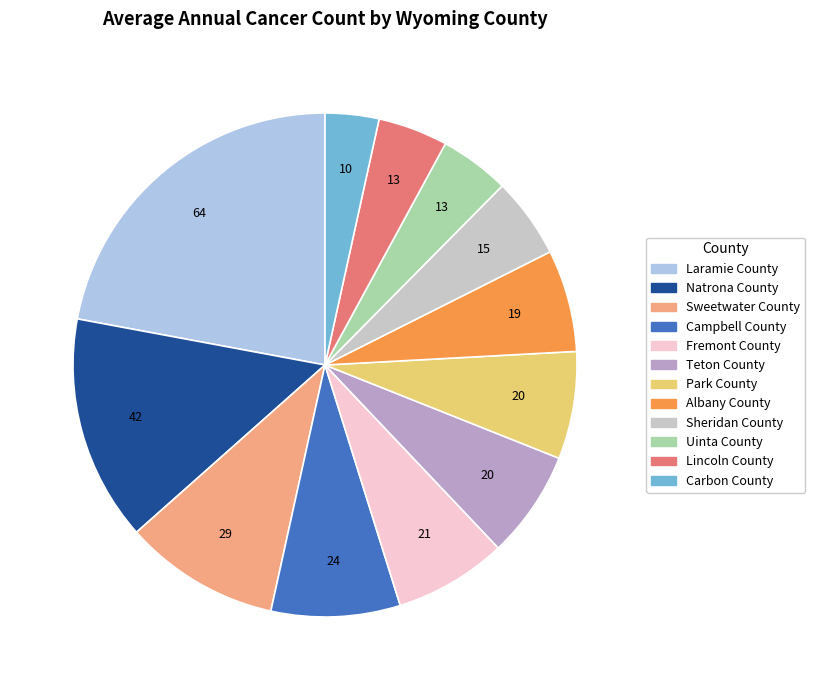

True or false: Carbon County accounts for 3% of the total.

True